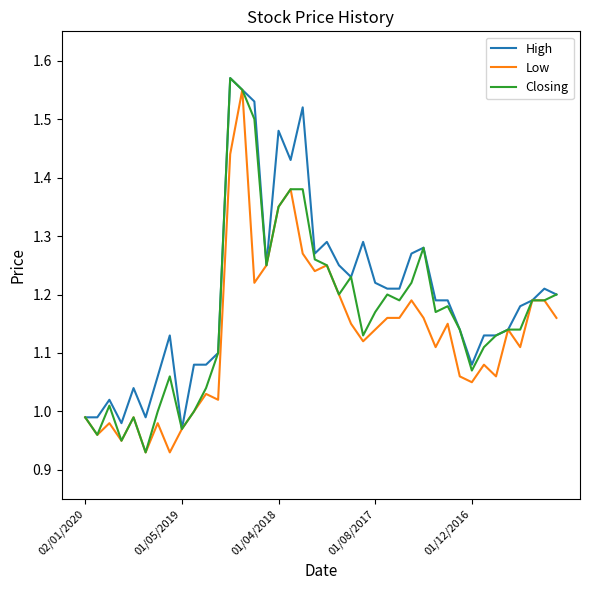

True or false: Closing has more than 0 interior local peaks.

True